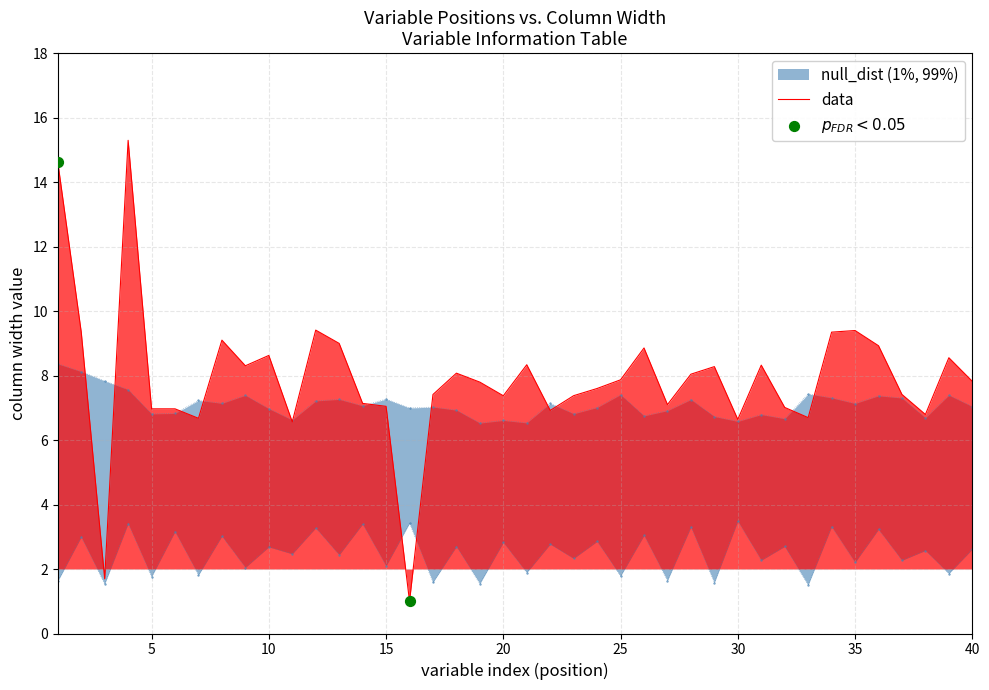

Which series has the widest spread of Y values?

data